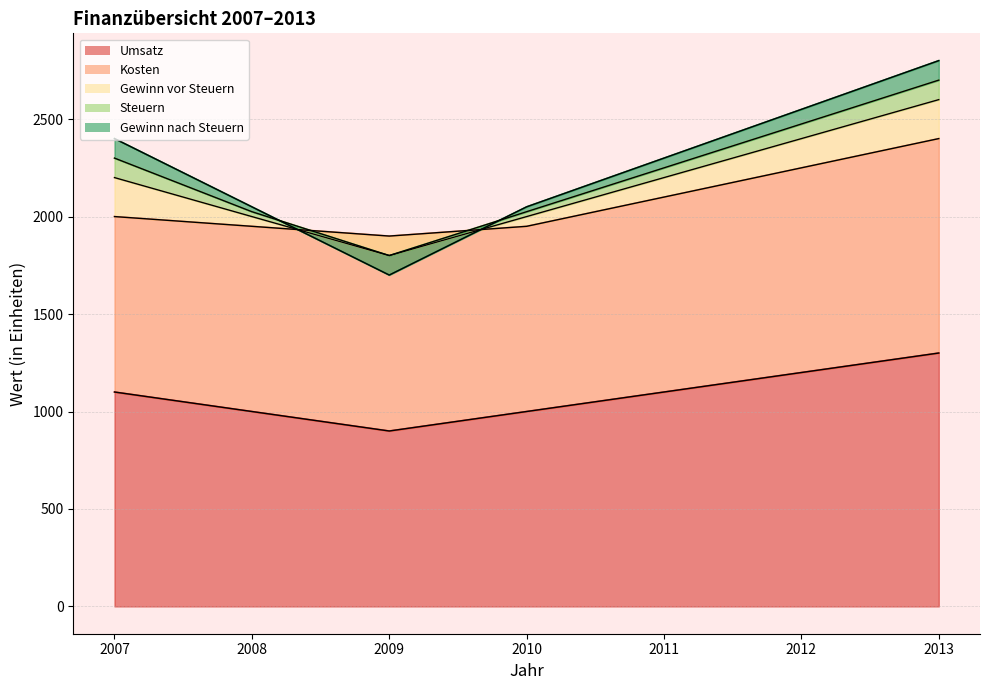

Does the chart have visible grid lines?

Yes